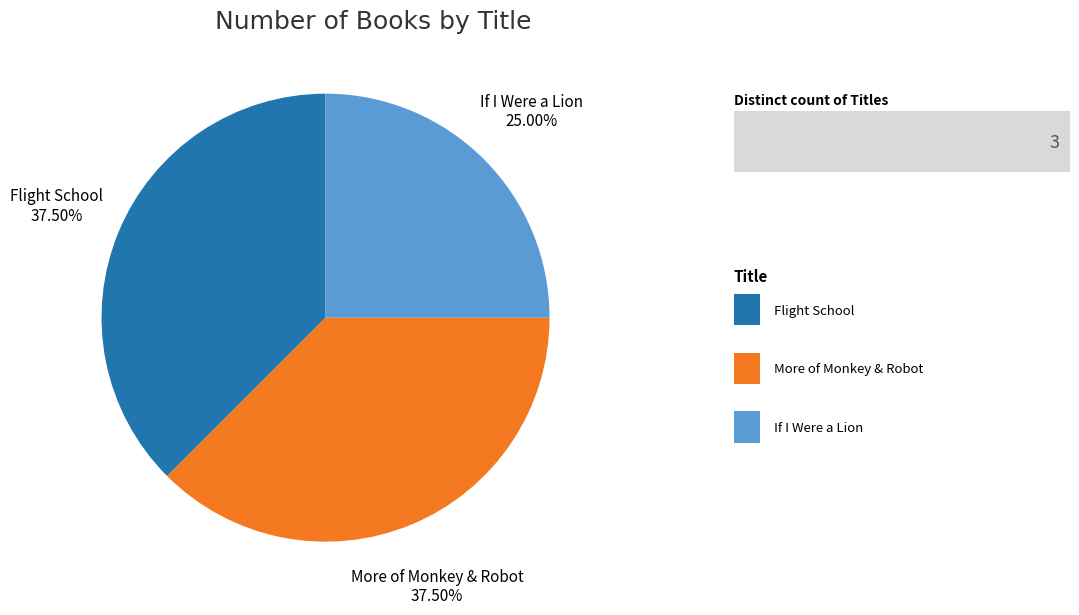

What is the ratio of the value at Flight School to the value at More of Monkey & Robot?

1.0